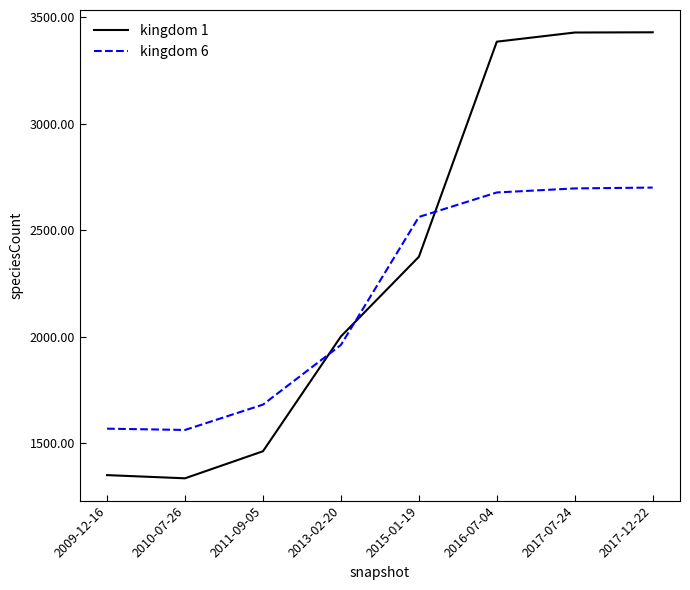

What are all the series names shown in the legend?

kingdom 1, kingdom 6